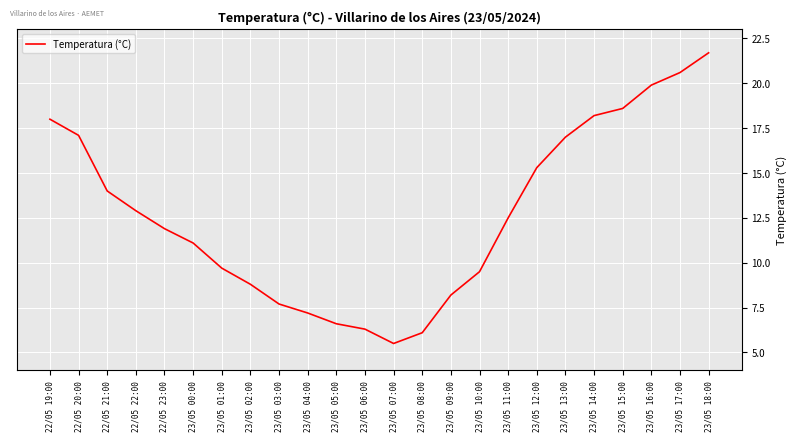

Which has a higher value, 23/05 17:00 or 23/05 18:00?

23/05 18:00